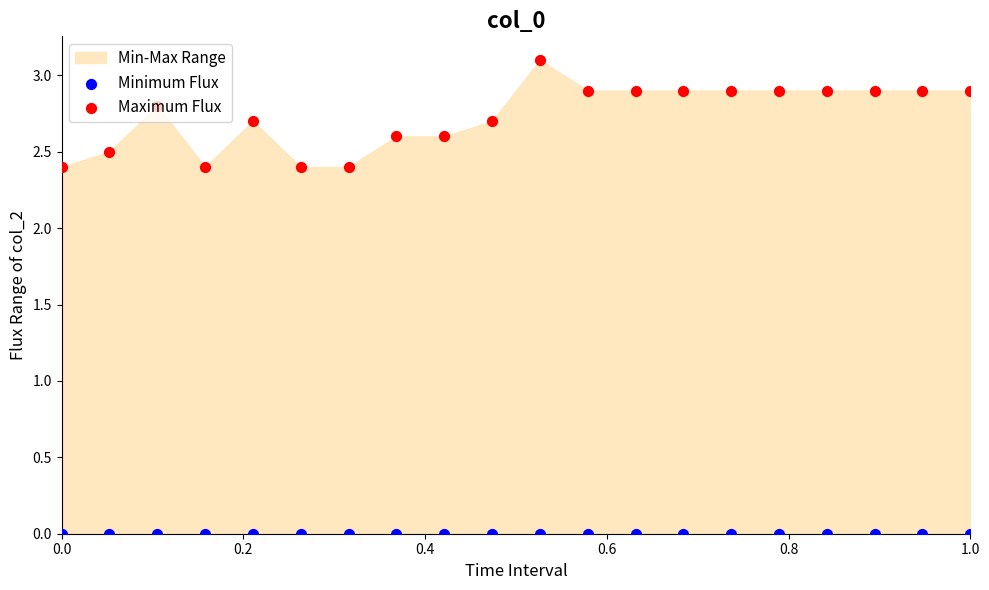

Which series contains the highest Y value?

Maximum Flux